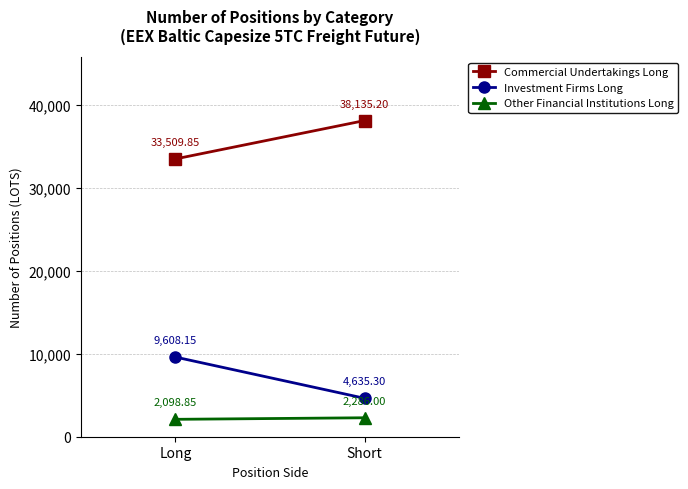

What is the average value of the Commercial Undertakings Long series?

35822.5